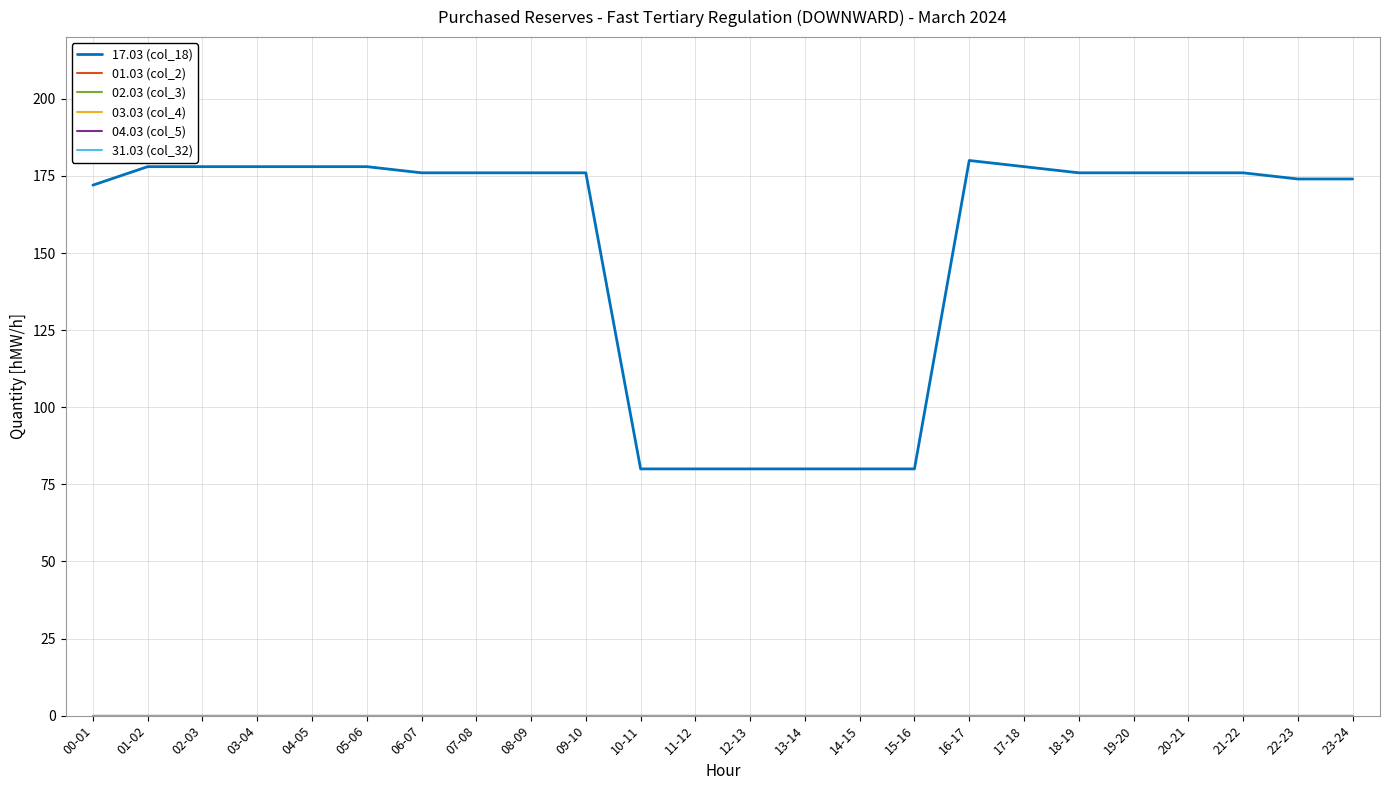

Reading left to right, list all the values displayed in this chart.

17.03 (col_18): 00-01=172	01-02=178	02-03=178	03-04=178	04-05=178	05-06=178	06-07=176	07-08=176	08-09=176	09-10=176	10-11=80	11-12=80	12-13=80	13-14=80	14-15=80	15-16=80	16-17=180	17-18=178	18-19=176	19-20=176	20-21=176	21-22=176	22-23=174	23-24=174
01.03 (col_2): 00-01=0	01-02=0	02-03=0	03-04=0	04-05=0	05-06=0	06-07=0	07-08=0	08-09=0	09-10=0	10-11=0	11-12=0	12-13=0	13-14=0	14-15=0	15-16=0	16-17=0	17-18=0	18-19=0	19-20=0	20-21=0	21-22=0	22-23=0	23-24=0
02.03 (col_3): 00-01=0	01-02=0	02-03=0	03-04=0	04-05=0	05-06=0	06-07=0	07-08=0	08-09=0	09-10=0	10-11=0	11-12=0	12-13=0	13-14=0	14-15=0	15-16=0	16-17=0	17-18=0	18-19=0	19-20=0	20-21=0	21-22=0	22-23=0	23-24=0
03.03 (col_4): 00-01=0	01-02=0	02-03=0	03-04=0	04-05=0	05-06=0	06-07=0	07-08=0	08-09=0	09-10=0	10-11=0	11-12=0	12-13=0	13-14=0	14-15=0	15-16=0	16-17=0	17-18=0	18-19=0	19-20=0	20-21=0	21-22=0	22-23=0	23-24=0
04.03 (col_5): 00-01=0	01-02=0	02-03=0	03-04=0	04-05=0	05-06=0	06-07=0	07-08=0	08-09=0	09-10=0	10-11=0	11-12=0	12-13=0	13-14=0	14-15=0	15-16=0	16-17=0	17-18=0	18-19=0	19-20=0	20-21=0	21-22=0	22-23=0	23-24=0
31.03 (col_32): 00-01=0	01-02=0	02-03=0	03-04=0	04-05=0	05-06=0	06-07=0	07-08=0	08-09=0	09-10=0	10-11=0	11-12=0	12-13=0	13-14=0	14-15=0	15-16=0	16-17=0	17-18=0	18-19=0	19-20=0	20-21=0	21-22=0	22-23=0	23-24=0